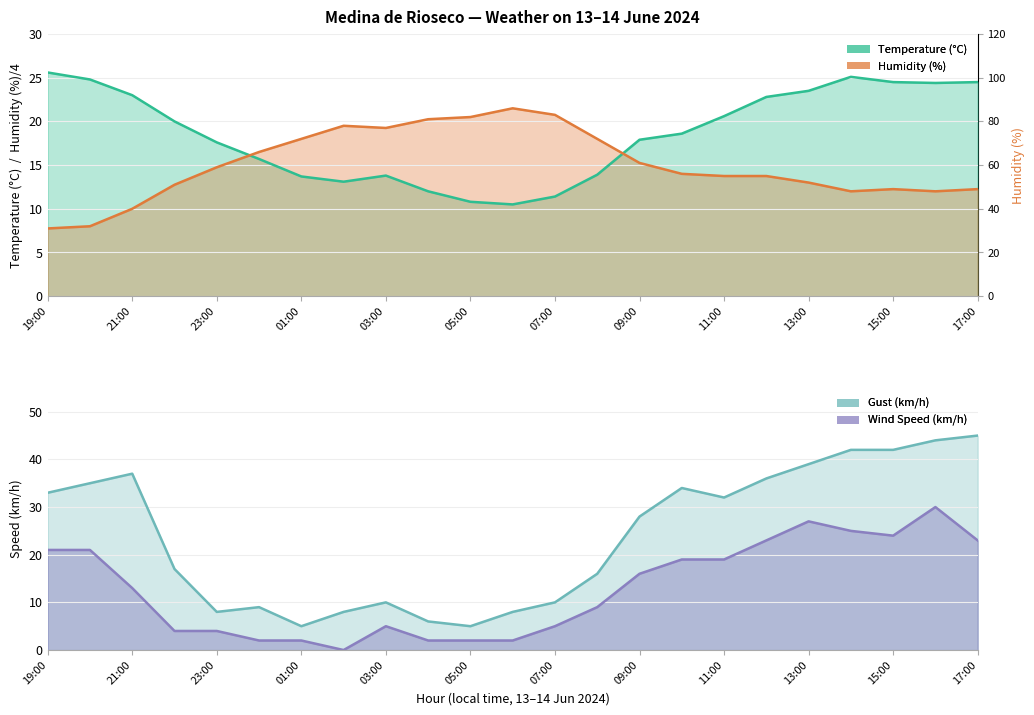

What is the value of the Temperature (°C) point at the 15th from the left?

17.9